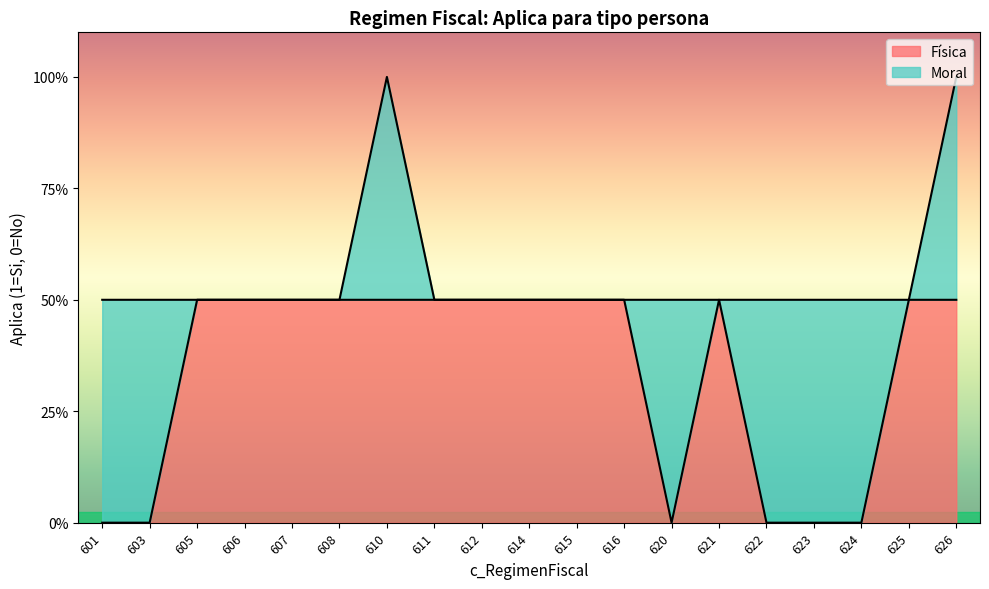

What are all the series names shown in the legend?

Física, Moral